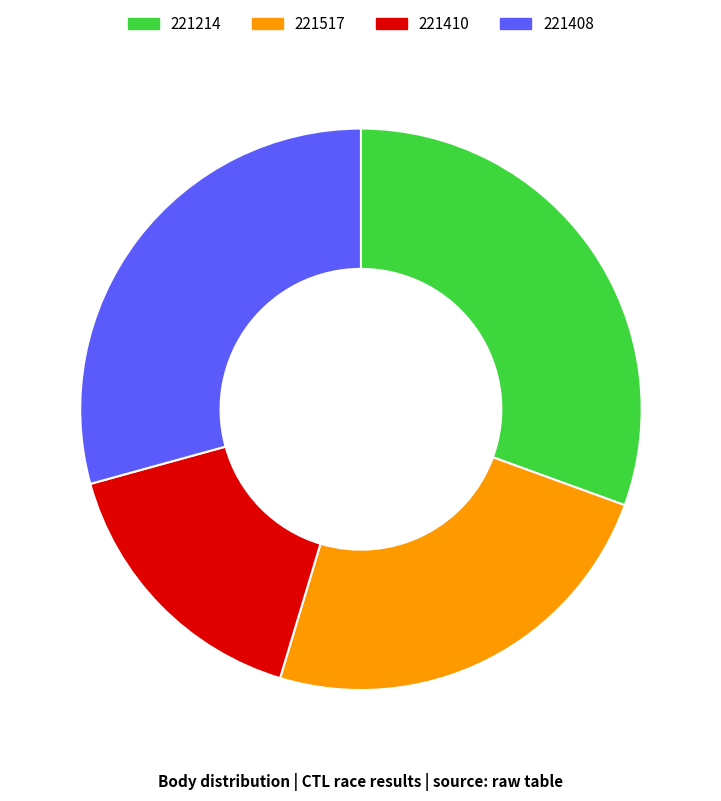

Is the sum of 221408 and 221214 greater than half?

Yes